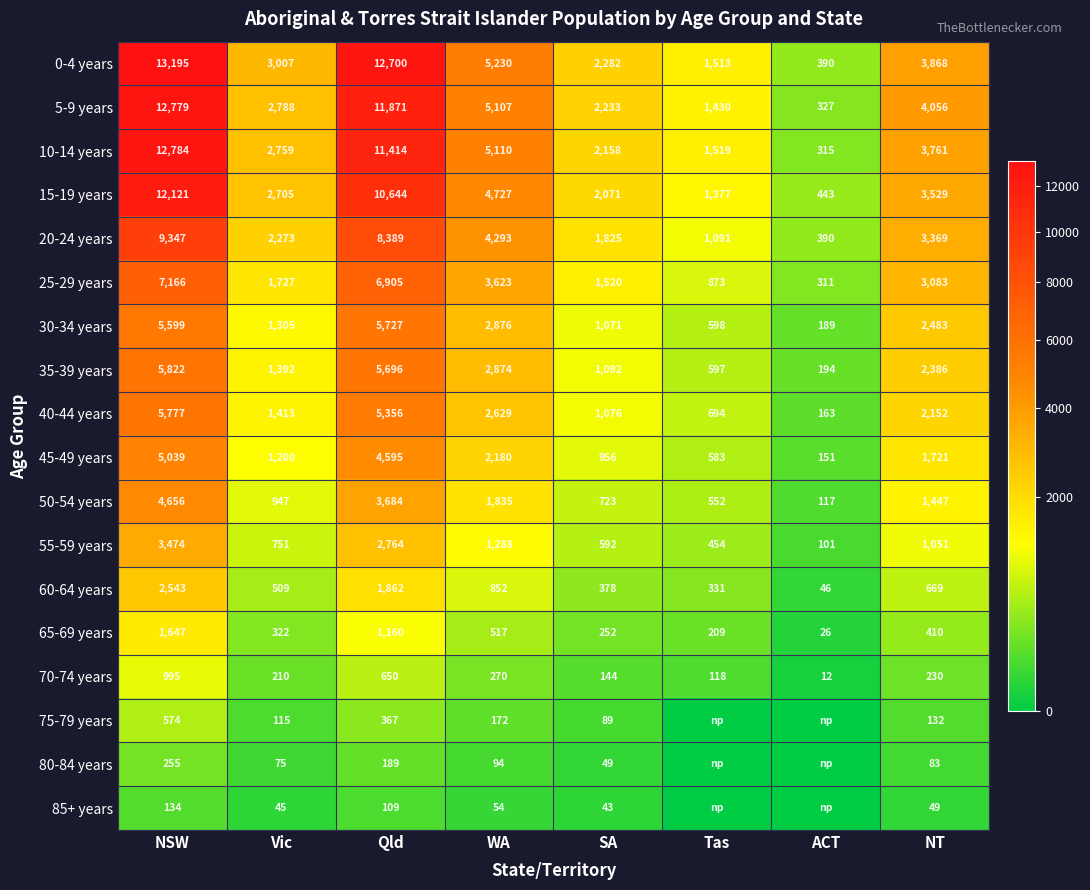

True or false: 25-29 years has a value of 3098 at Vic.

False